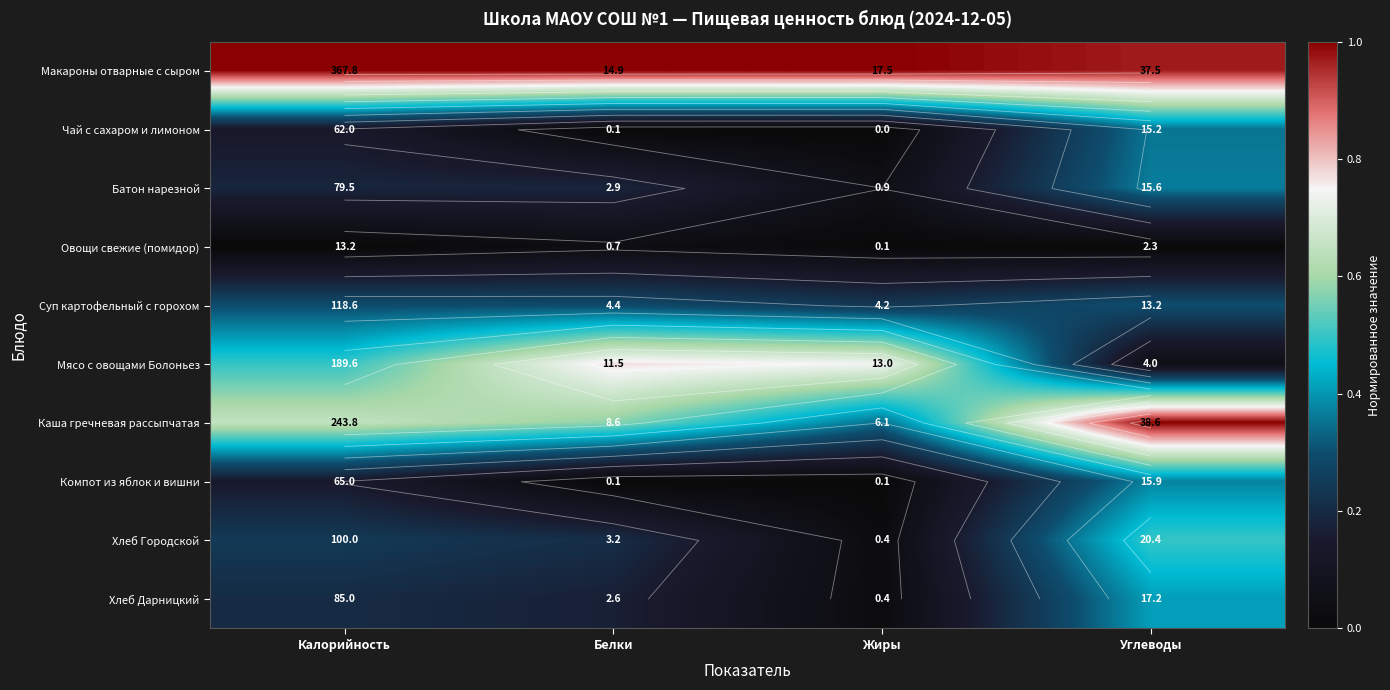

Is the value of Батон нарезной at Жиры greater than the value of Каша гречневая рассыпчатая at Углеводы?

No